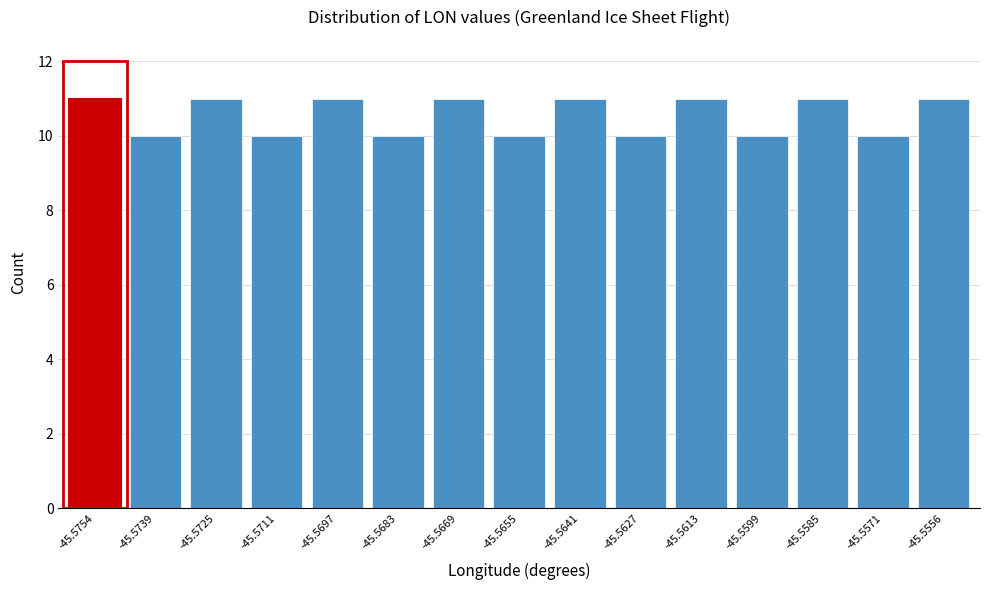

Reading left to right, what are all the values shown in this chart?

-45.5754=11	-45.5739=10	-45.5725=11	-45.5711=10	-45.5697=11	-45.5683=10	-45.5669=11	-45.5655=10	-45.5641=11	-45.5627=10	-45.5613=11	-45.5599=10	-45.5585=11	-45.5571=10	-45.5556=11